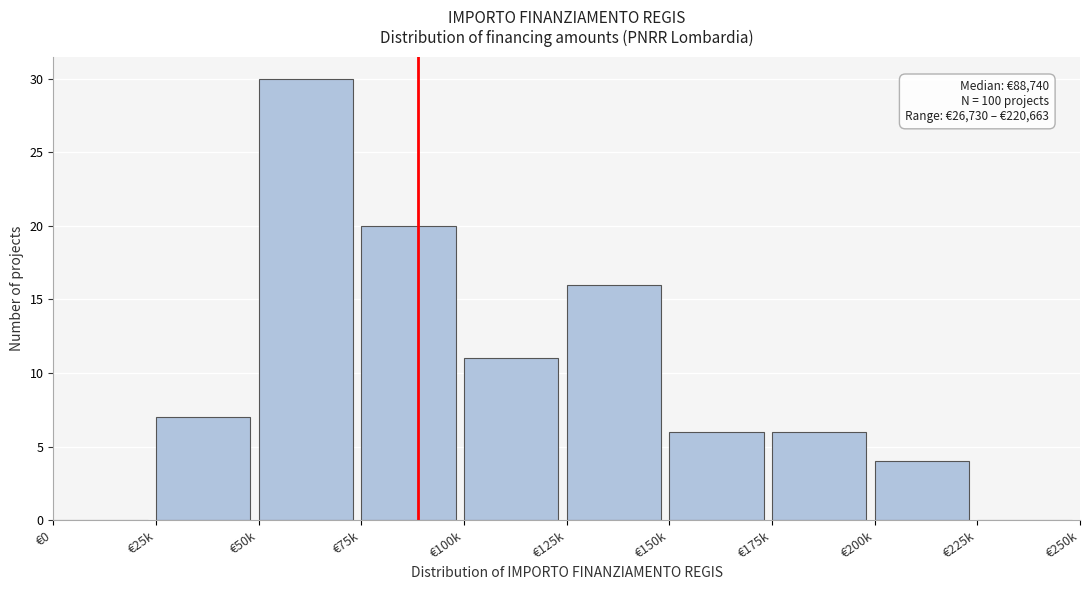

Reading left to right, what are all the values shown in this chart?

€0=0	€25k=7	€50k=30	€75k=20	€100k=11	€125k=16	€150k=6	€175k=6	€200k=4	€225k=0